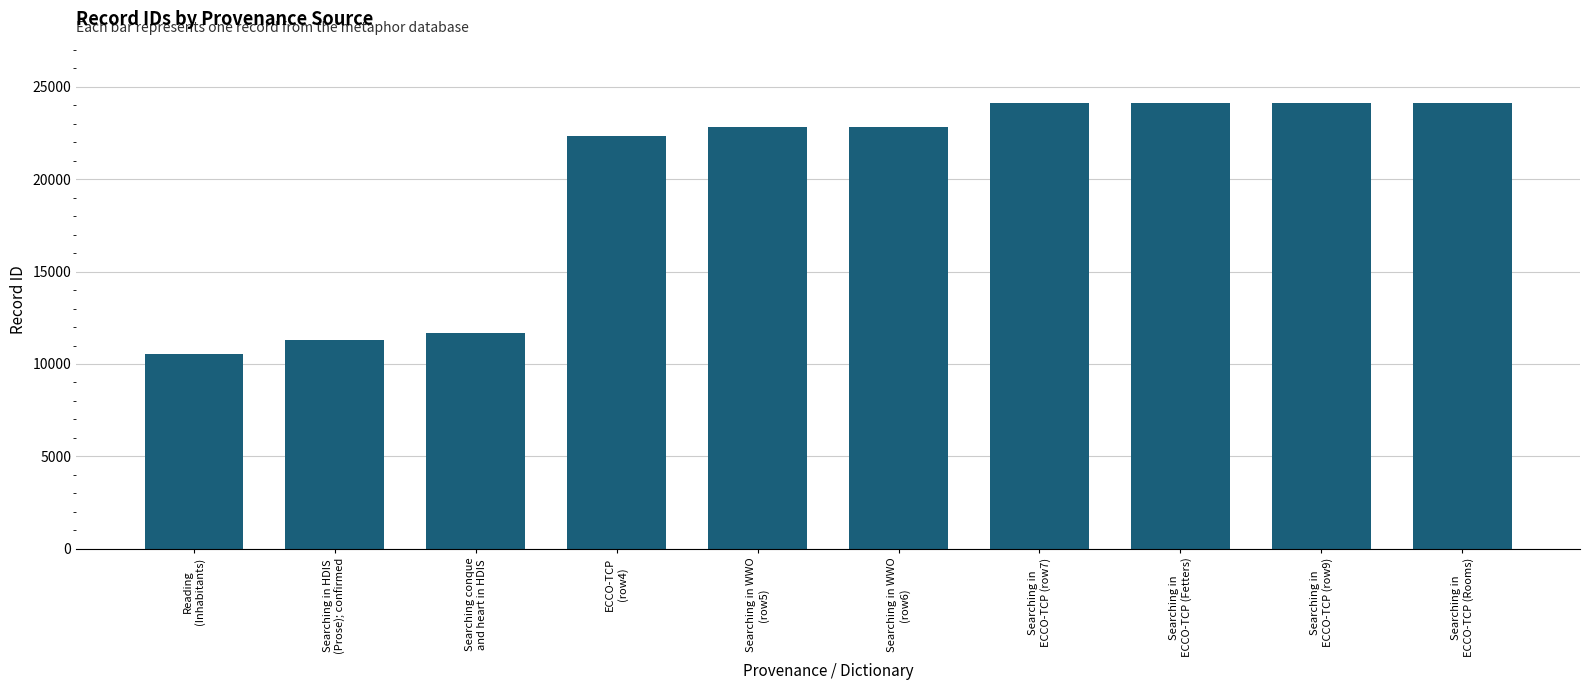

What is the change in value from Searching conque
and heart in HDIS to Searching in
ECCO-TCP (row9)?

+12468